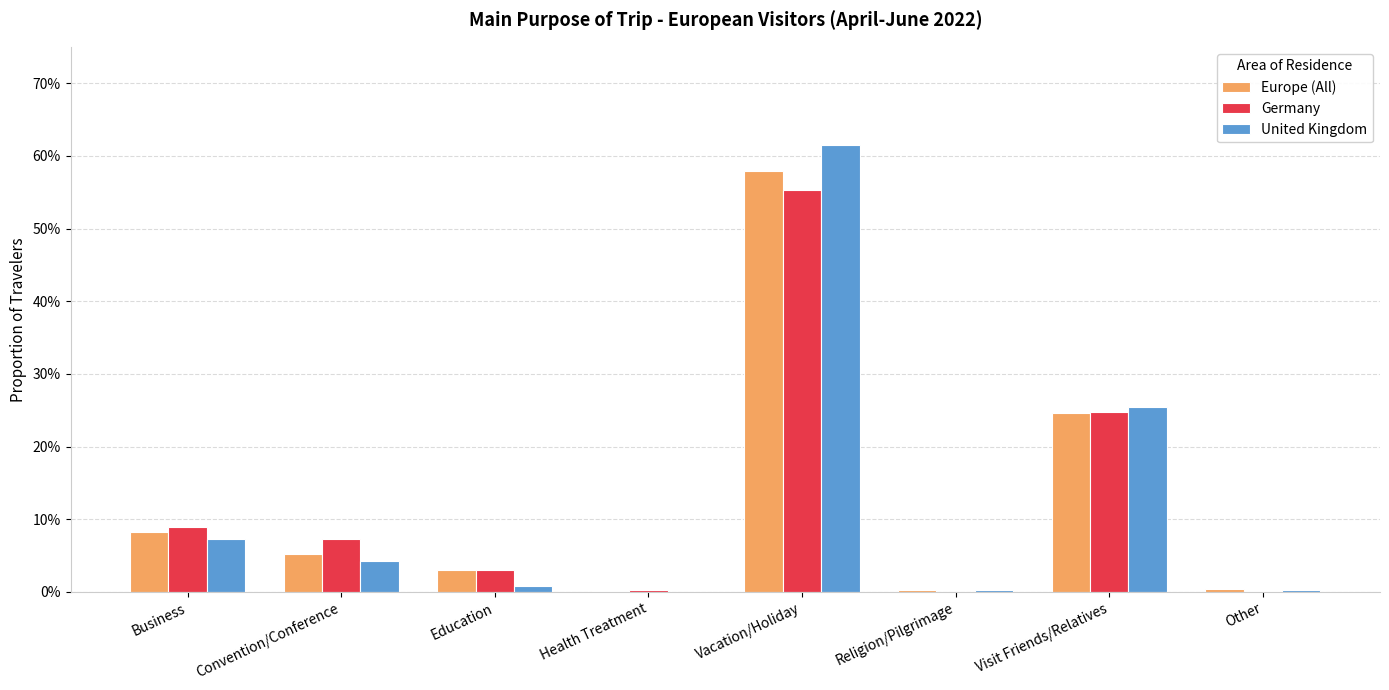

What is the maximum value shown in the chart?

0.6